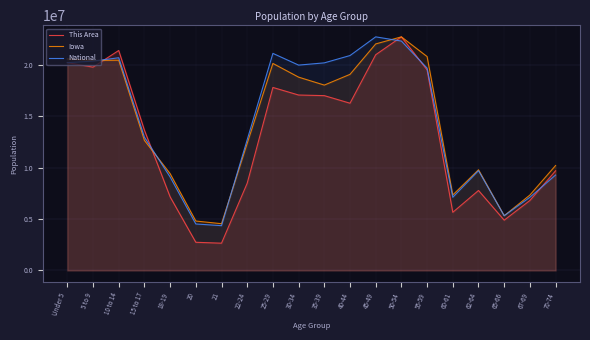

True or false: This Area and National intersect in this chart.

True